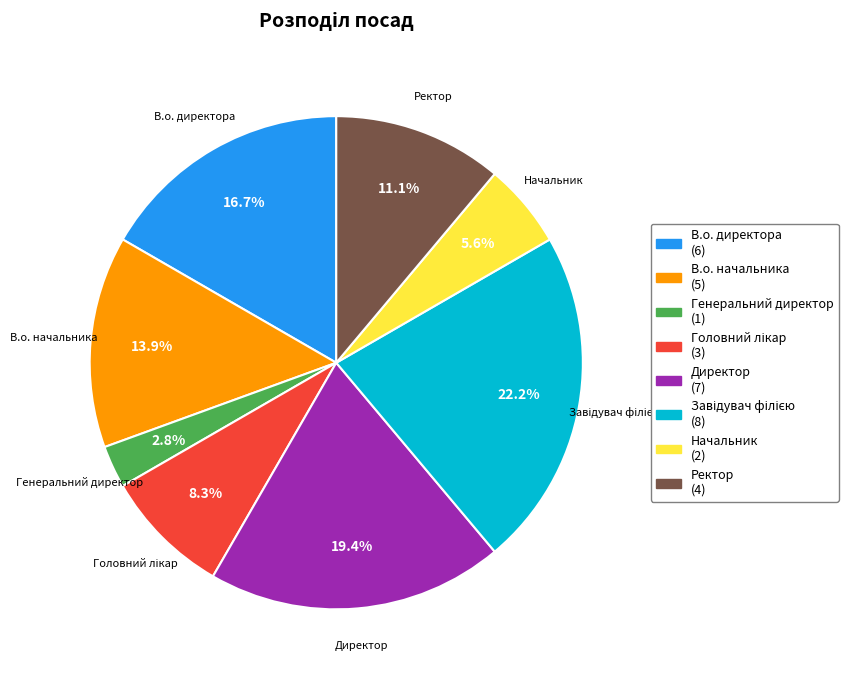

Which has a higher value, Директор or Генеральний директор?

Директор